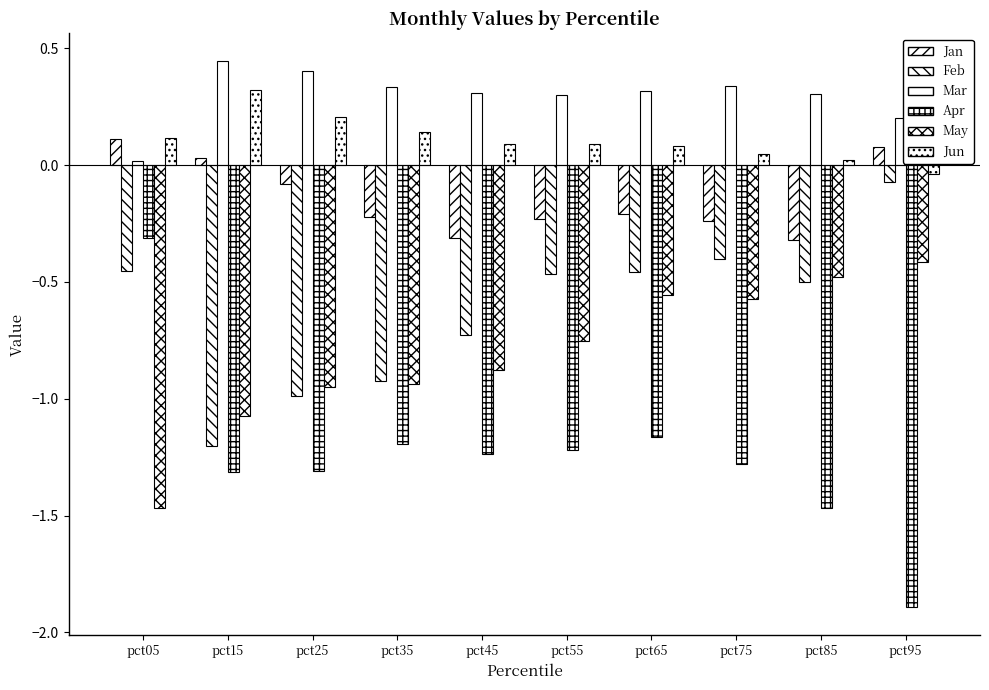

Which category has the highest value in the Mar series?

pct15